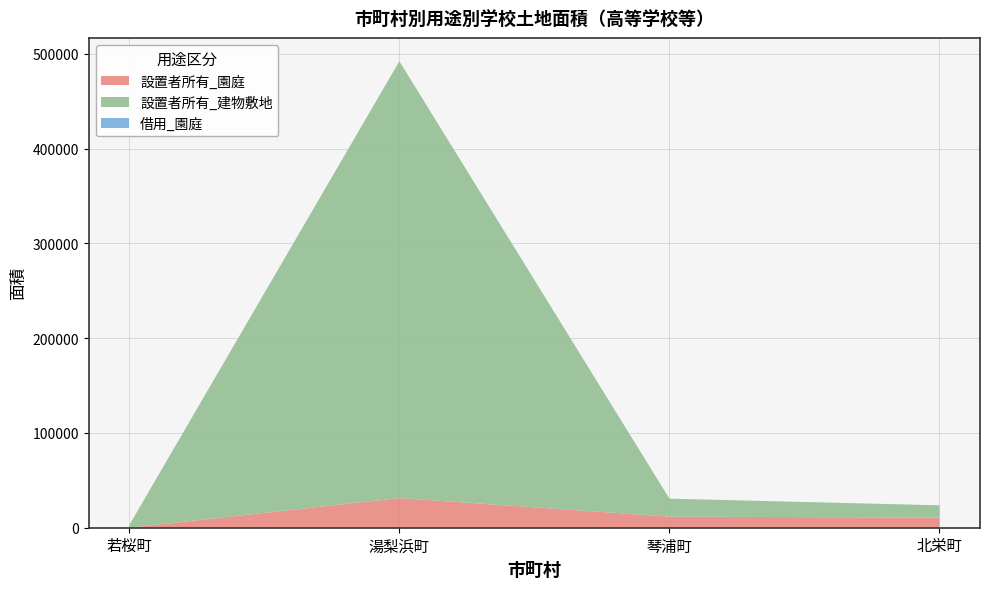

At which category is the sum across all series the highest?

湯梨浜町